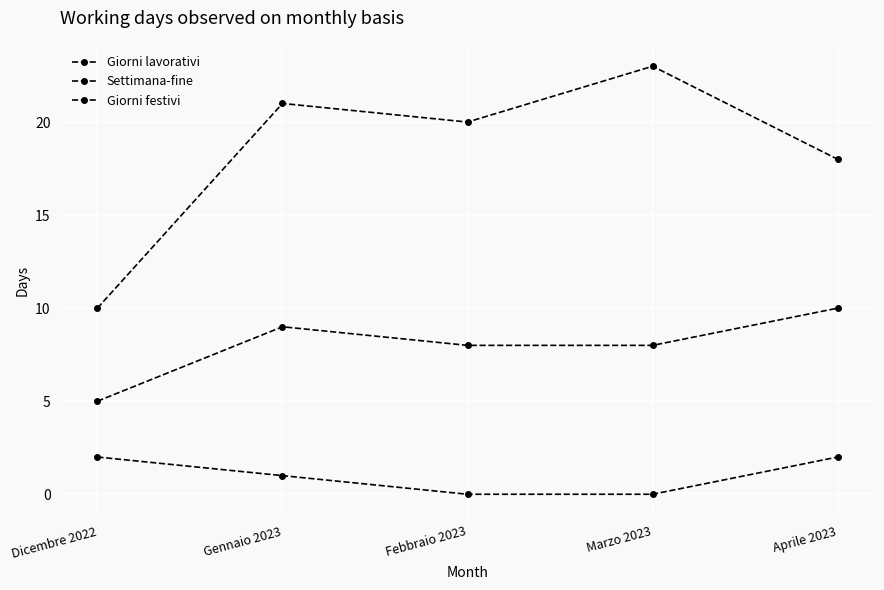

Reading left to right, list all the values displayed in this chart.

Giorni lavorativi: Dicembre 2022=10	Gennaio 2023=21	Febbraio 2023=20	Marzo 2023=23	Aprile 2023=18
Settimana-fine: Dicembre 2022=5	Gennaio 2023=9	Febbraio 2023=8	Marzo 2023=8	Aprile 2023=10
Giorni festivi: Dicembre 2022=2	Gennaio 2023=1	Febbraio 2023=0	Marzo 2023=0	Aprile 2023=2